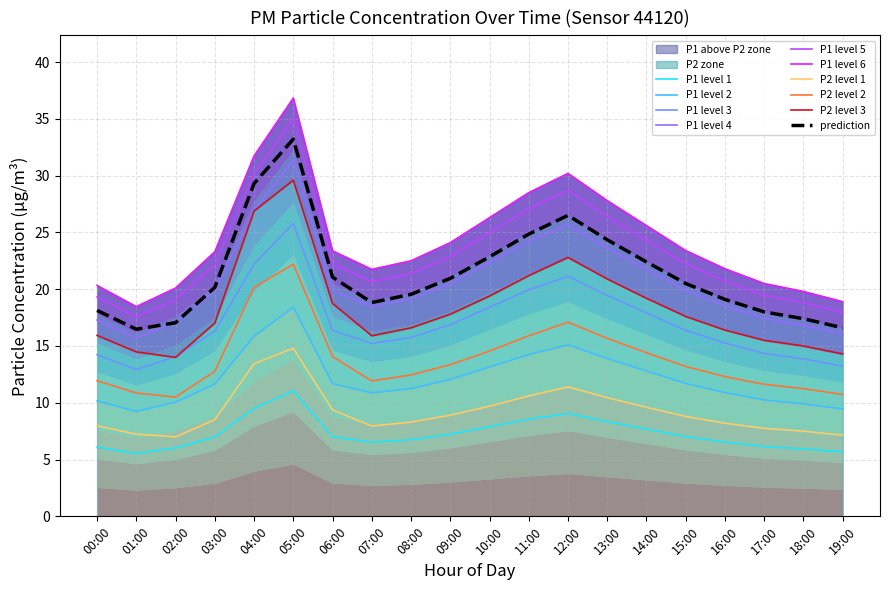

What is the sum of all P1 values?

412.5